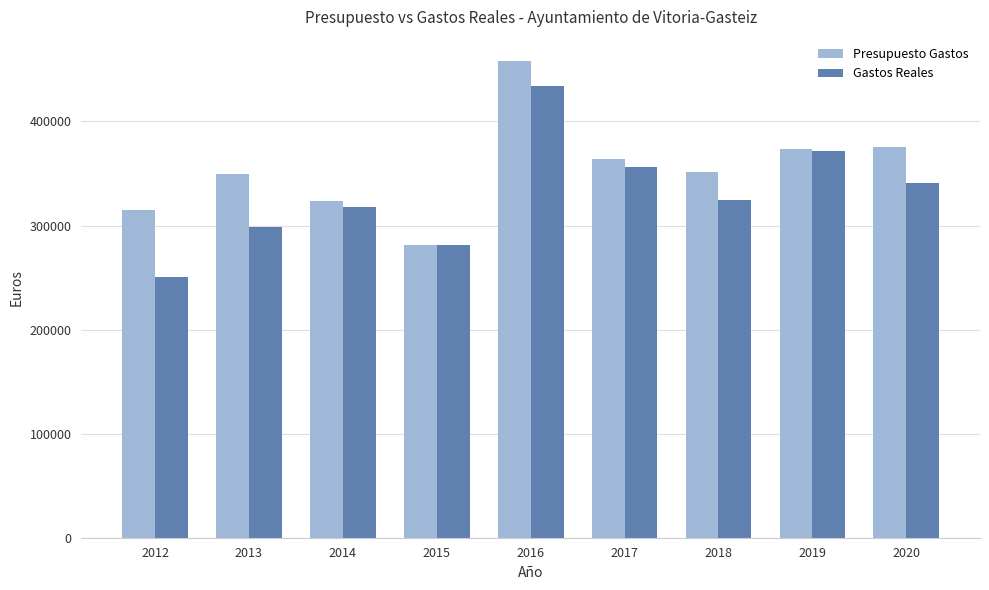

The value of Gastos Reales at 2013 is 485279.7. True or false?

False